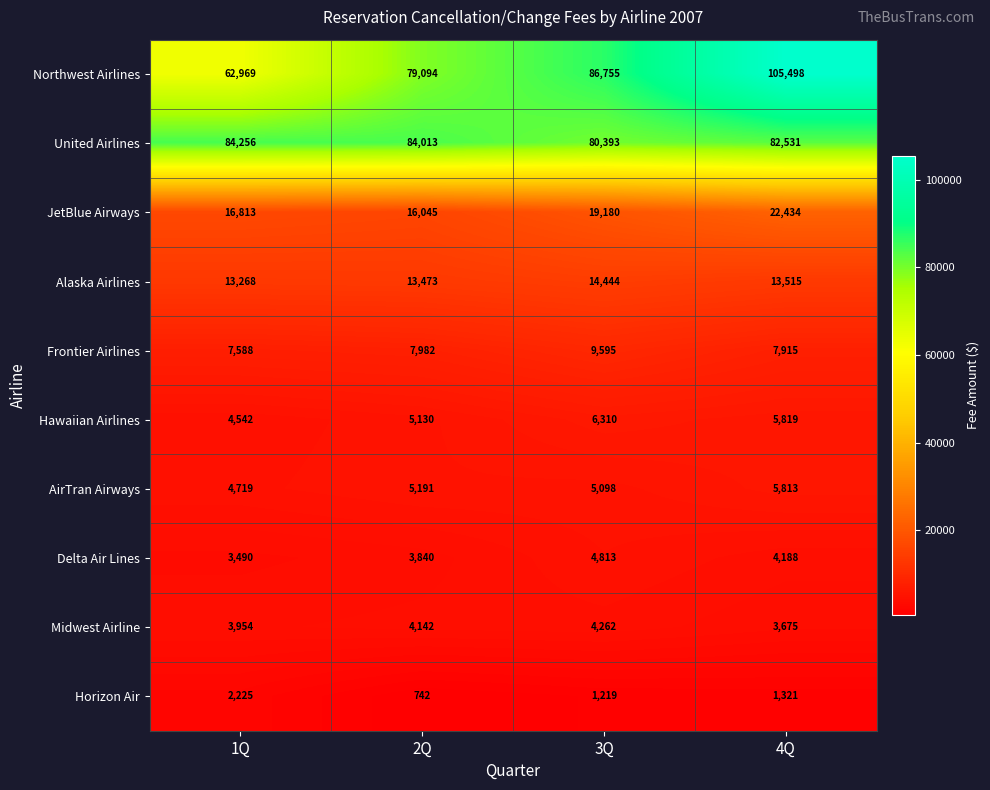

What is the approximate value of United Airlines at 2Q, to the nearest 10?

84010